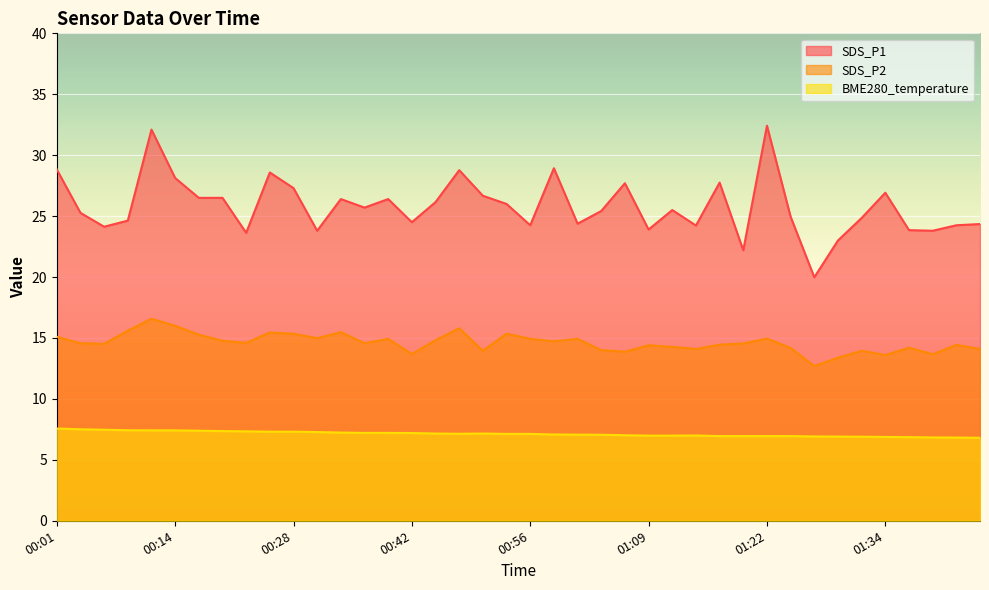

True or false: BME280_temperature and SDS_P2 cross at least once.

False